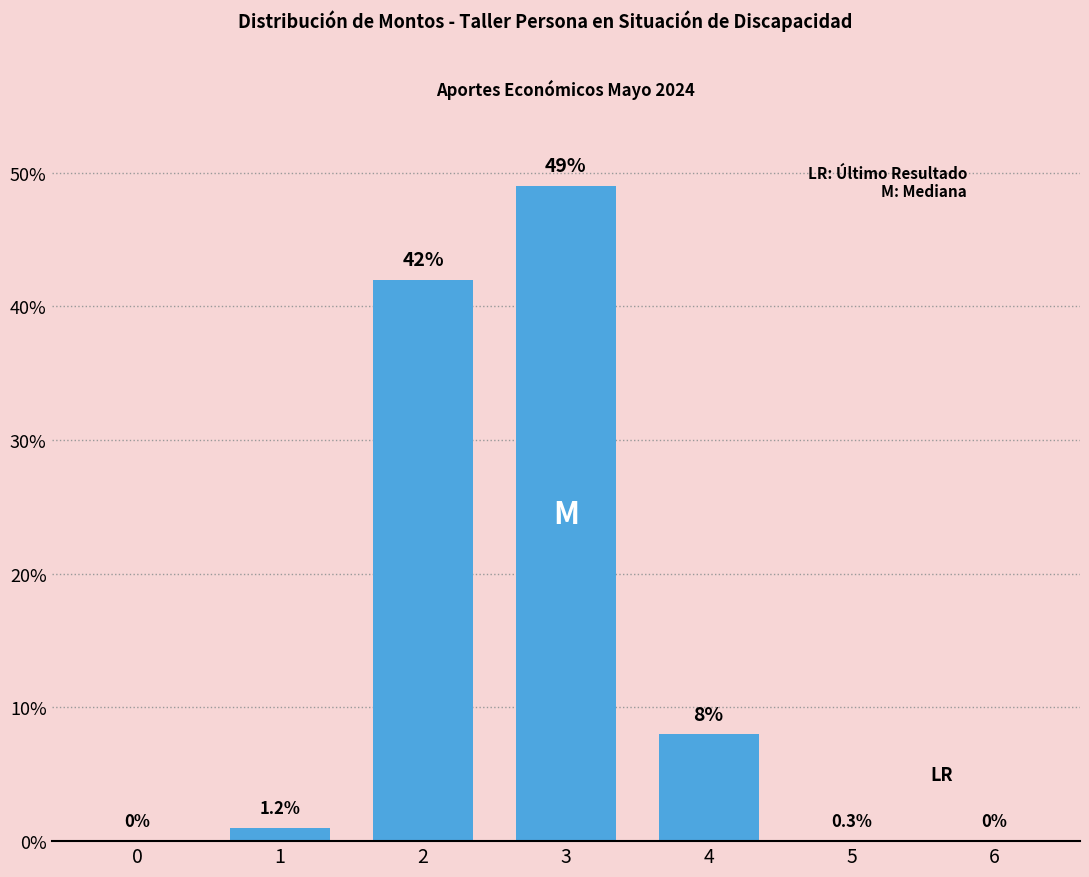

Reading left to right, what are all the values shown in this chart?

0=0	1=1	2=42	3=49	4=8	5=0	6=0